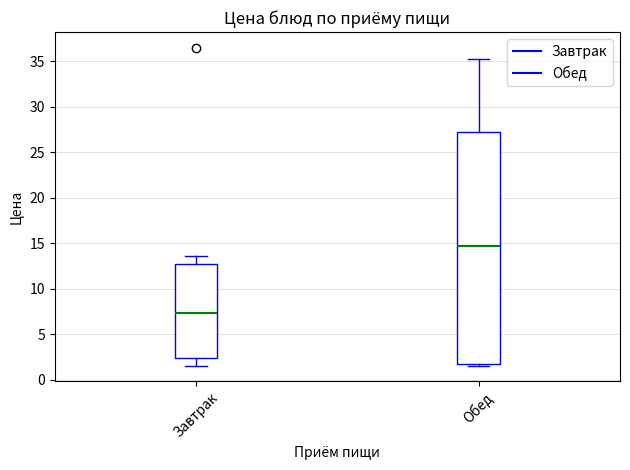

Reading left to right, read every box against the y-axis: the position of its median line, the range the box covers, and the ends of its whiskers. The values are not printed on the chart, so give them approximately, as read against the axis.

Завтрак: median 7.5, box 2.5 to 12.5, whiskers 1.5 to 13.5
Обед: median 14.5, box 1.5 to 27.0, whiskers 1.5 (just below the box's lower edge) to 35.5